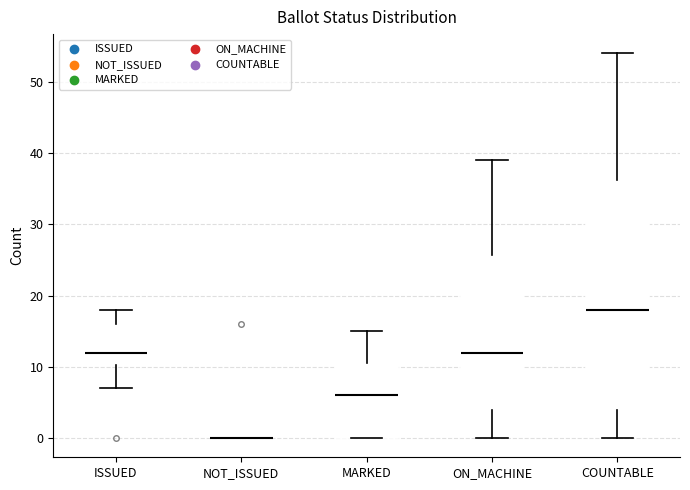

Comparing the boxes themselves (not the whiskers), which one is the tallest?

COUNTABLE